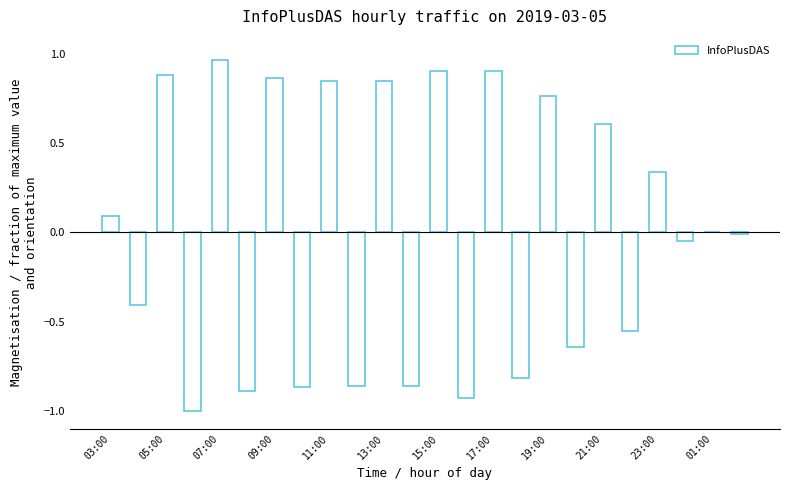

What is the value of the 12th bar from the left?

-0.9